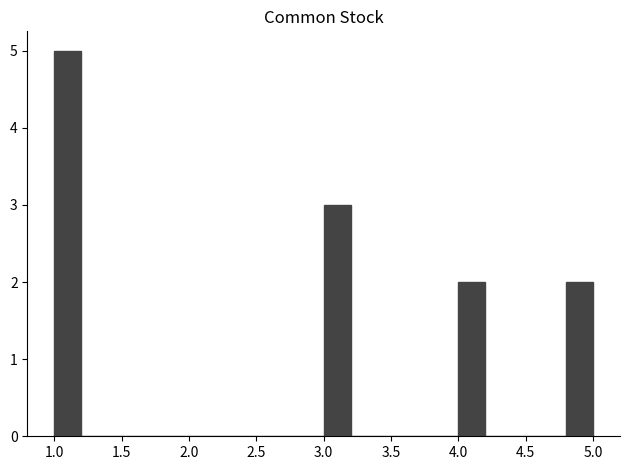

What is the height of the bar covering 3.0 to 3.2 on the x-axis? The values are not printed on the chart, so give them approximately, as read against the axis.

3